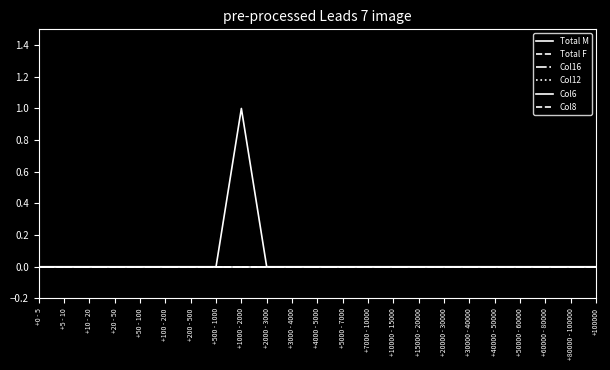

Which series changed the most between +5 - 10 and +3000 - 4000?

Total M